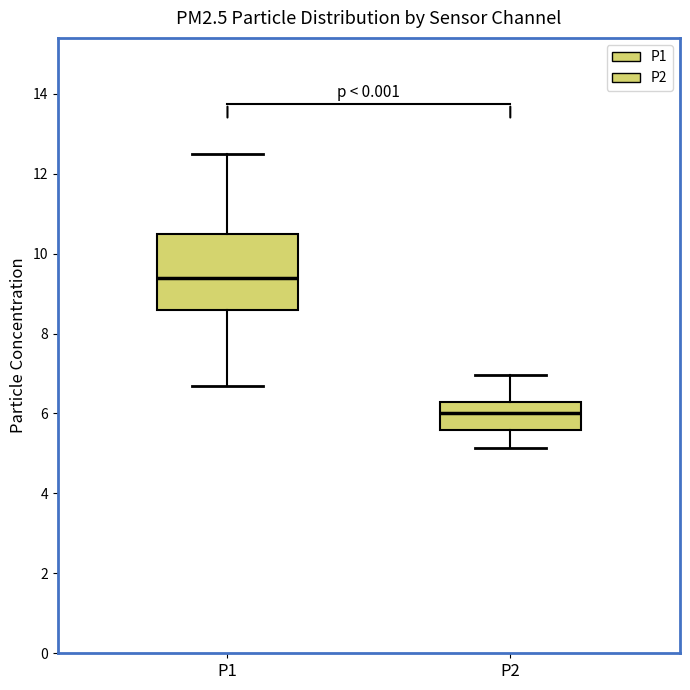

Which box is the tallest, from its lower edge to its upper edge?

P1